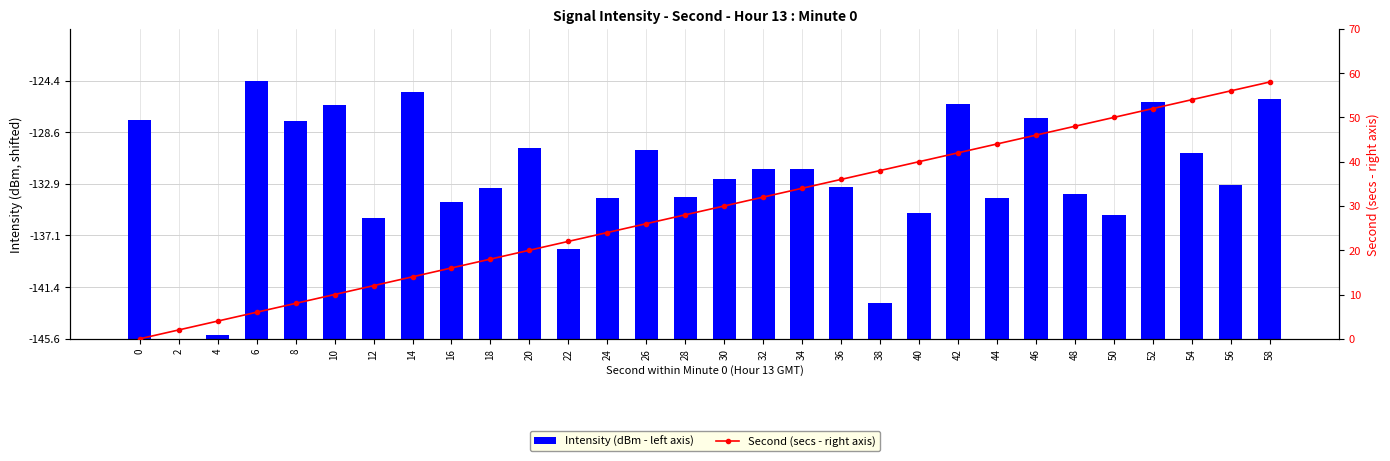

Where is Second (secs - right axis) nearest to the value 29?

28